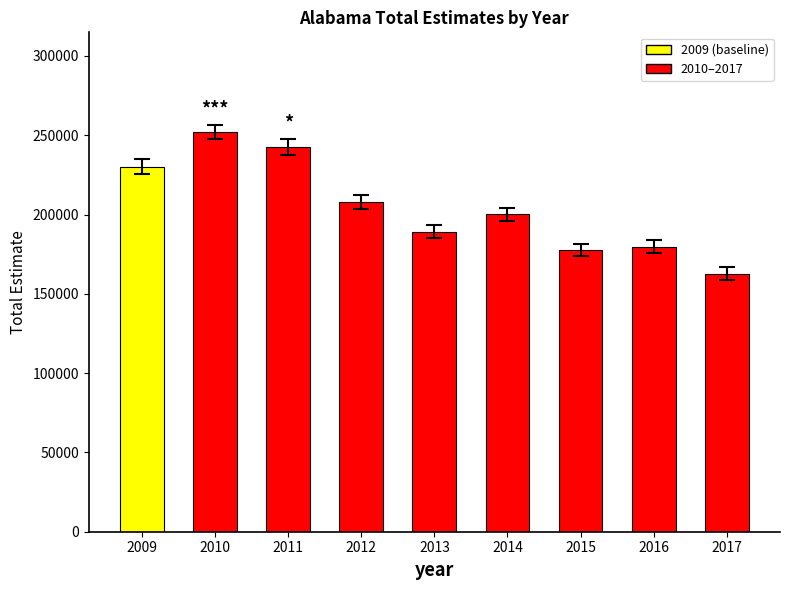

Does the chart contain any negative values?

No